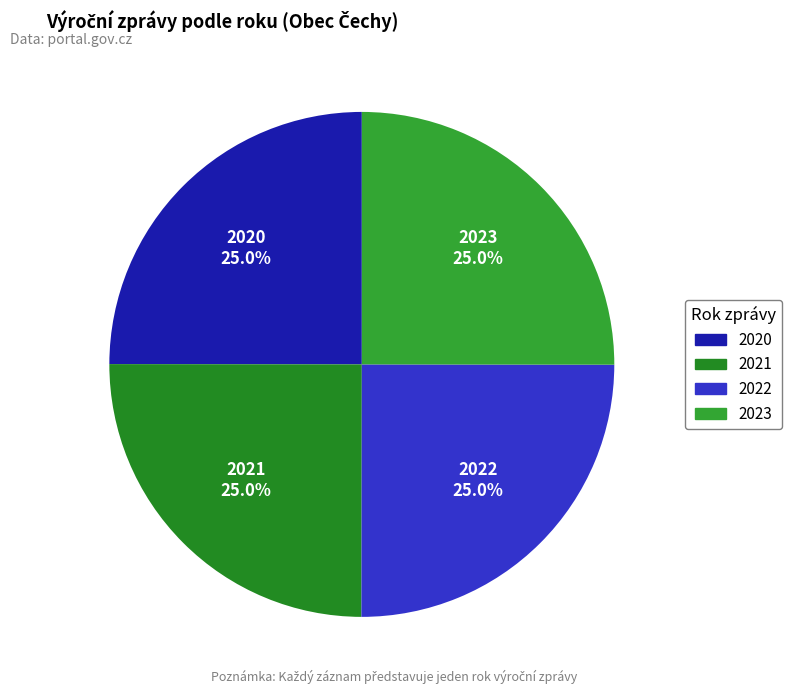

What percentage is the 2021 slice, to the nearest percent?

25%